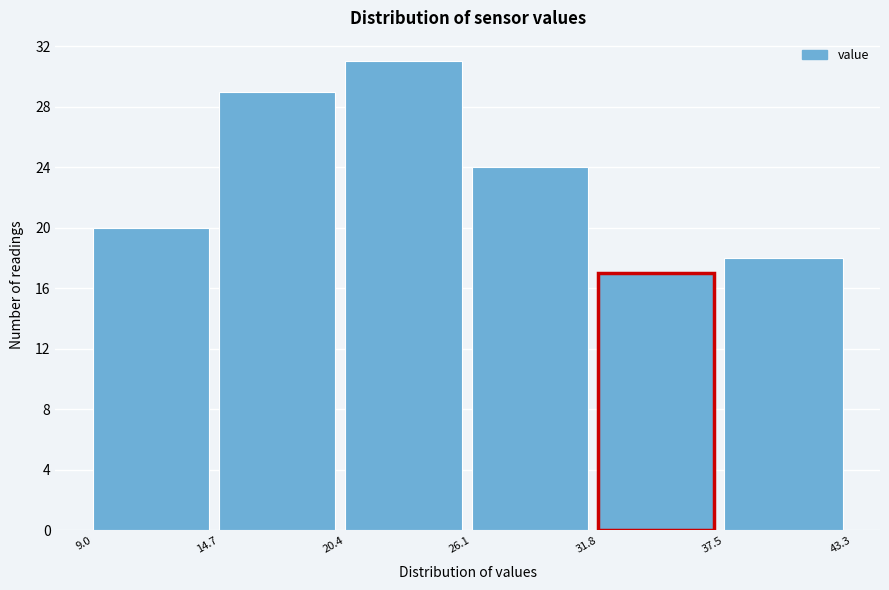

Reading left to right, list every bar in this chart as the range it spans on the x-axis followed by its height. The values are not printed on the chart, so give them approximately, as read against the axis.

9.0 to 14.7: 20
14.7 to 20.4: 29
20.4 to 26.1: 31
26.1 to 31.8: 24
31.8 to 37.5: 17
37.5 to 43.3: 18